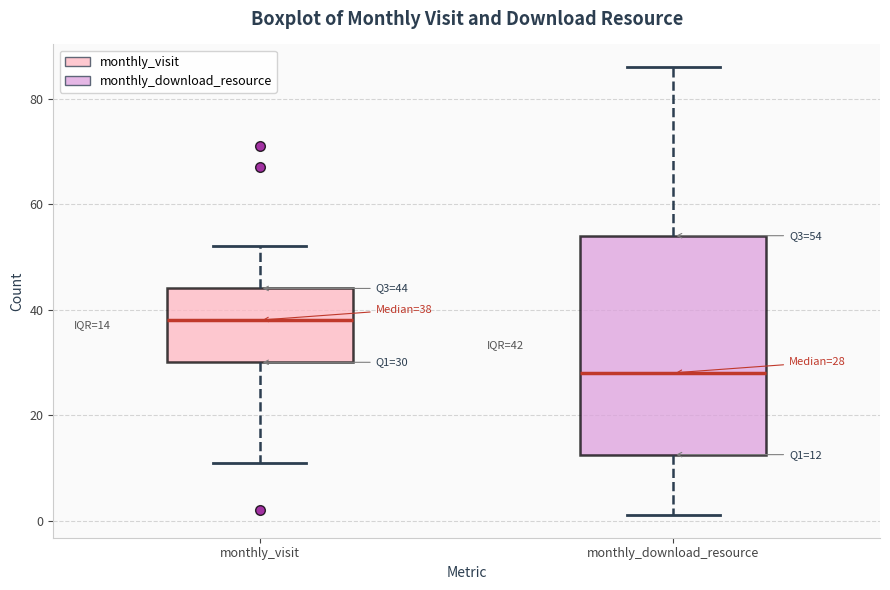

Which box's median line is the highest?

monthly_visit